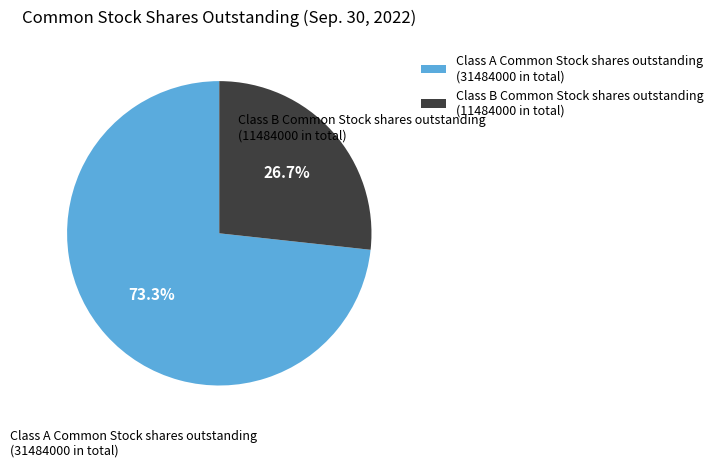

Is it true that Class A Common Stock shares outstanding is 85% of the pie?

False